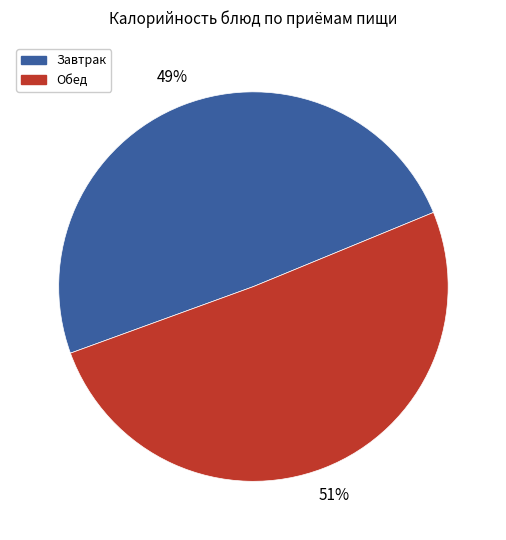

Does any single category account for the majority?

Yes